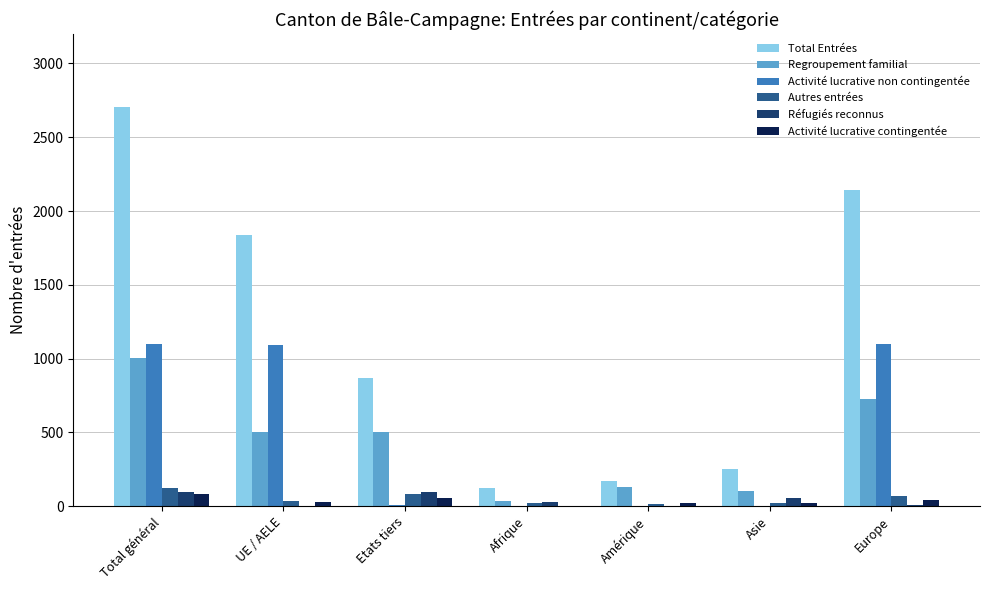

What is the greatest value displayed?

2704